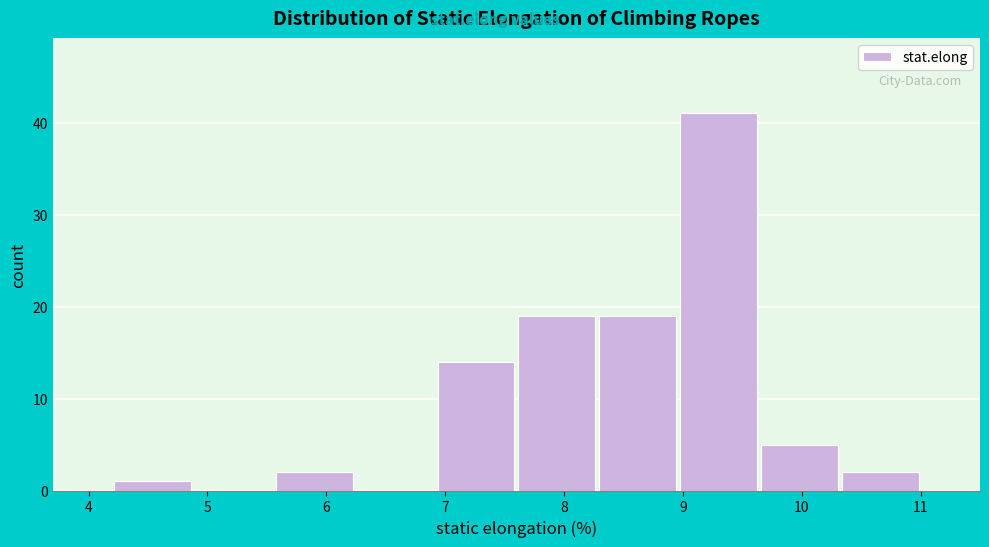

Which range on the x-axis has the tallest bar?

8.96 to 9.64